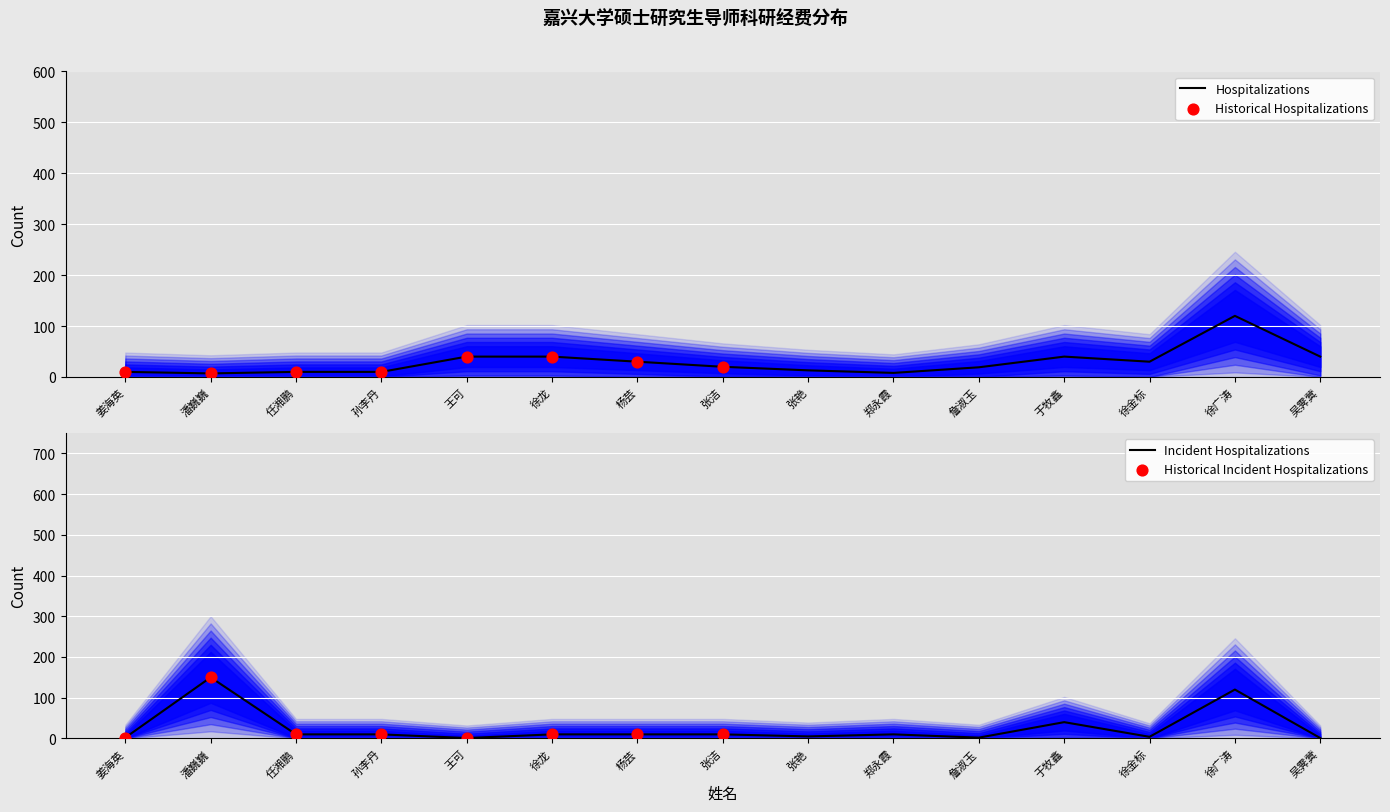

The Hospitalizations series shows 214 at 徐广涛. True or false?

False